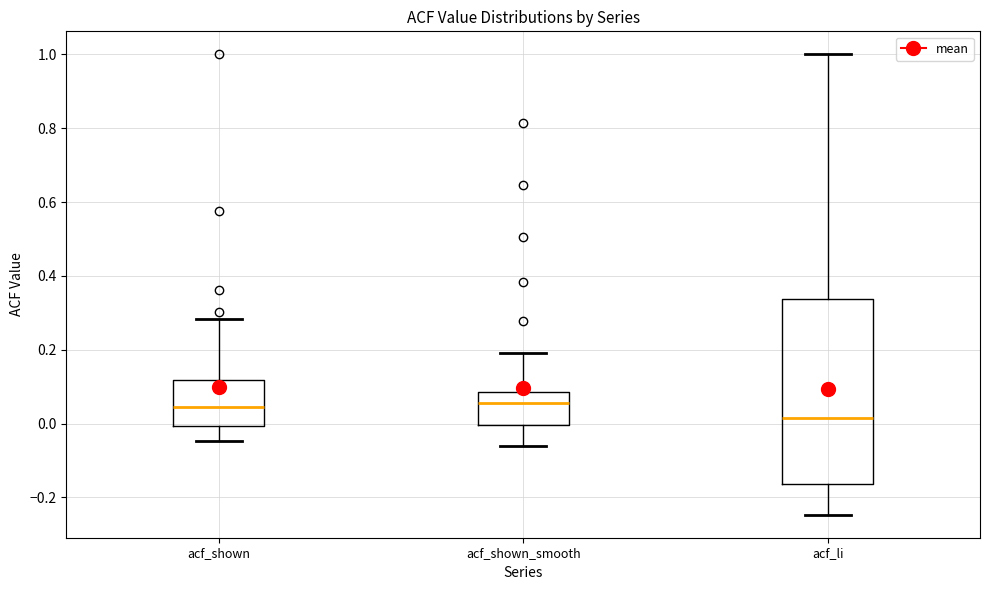

Where does the lower whisker of the box for acf_shown end on the y-axis? The values are not printed on the chart, so give them approximately, as read against the axis.

-0.04